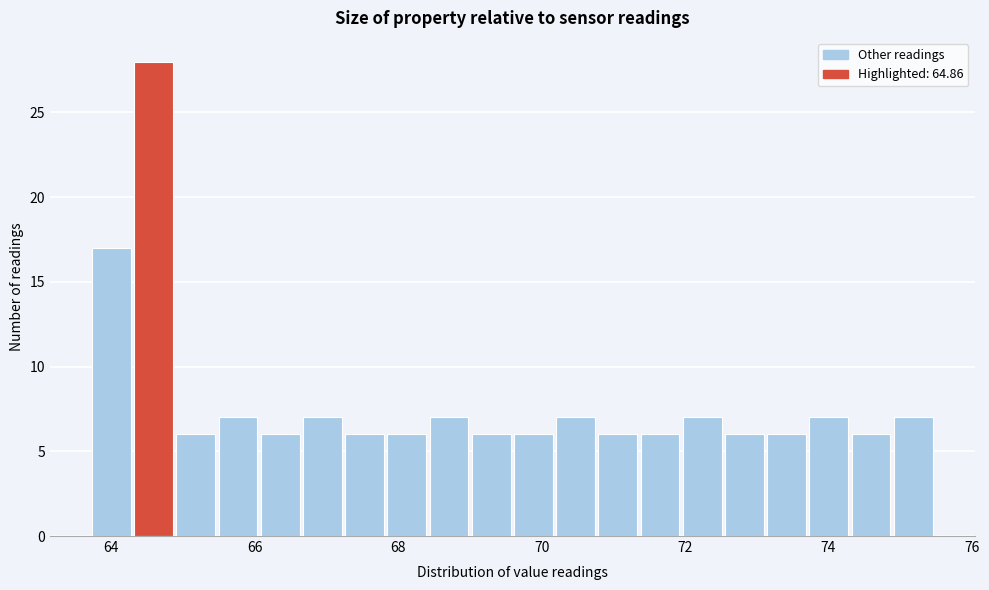

Read against the x-axis, roughly where is the centre of the tallest bar?

64.6